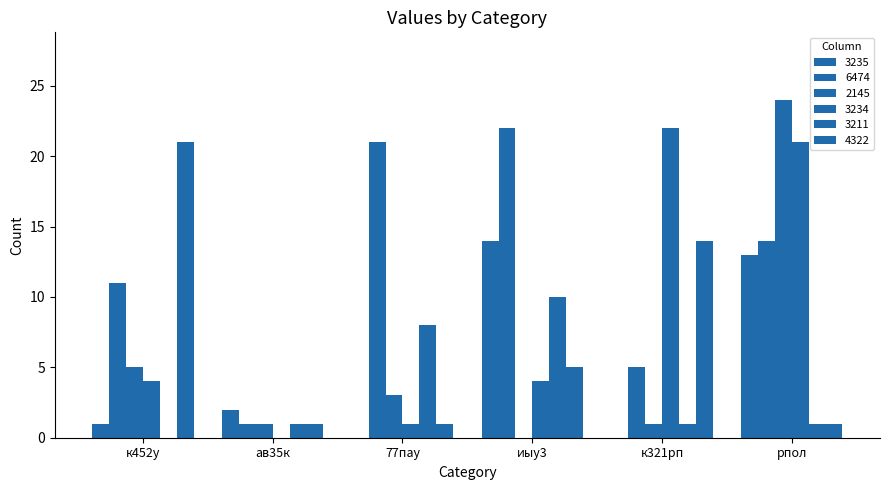

Does the chart contain stacked bars?

No